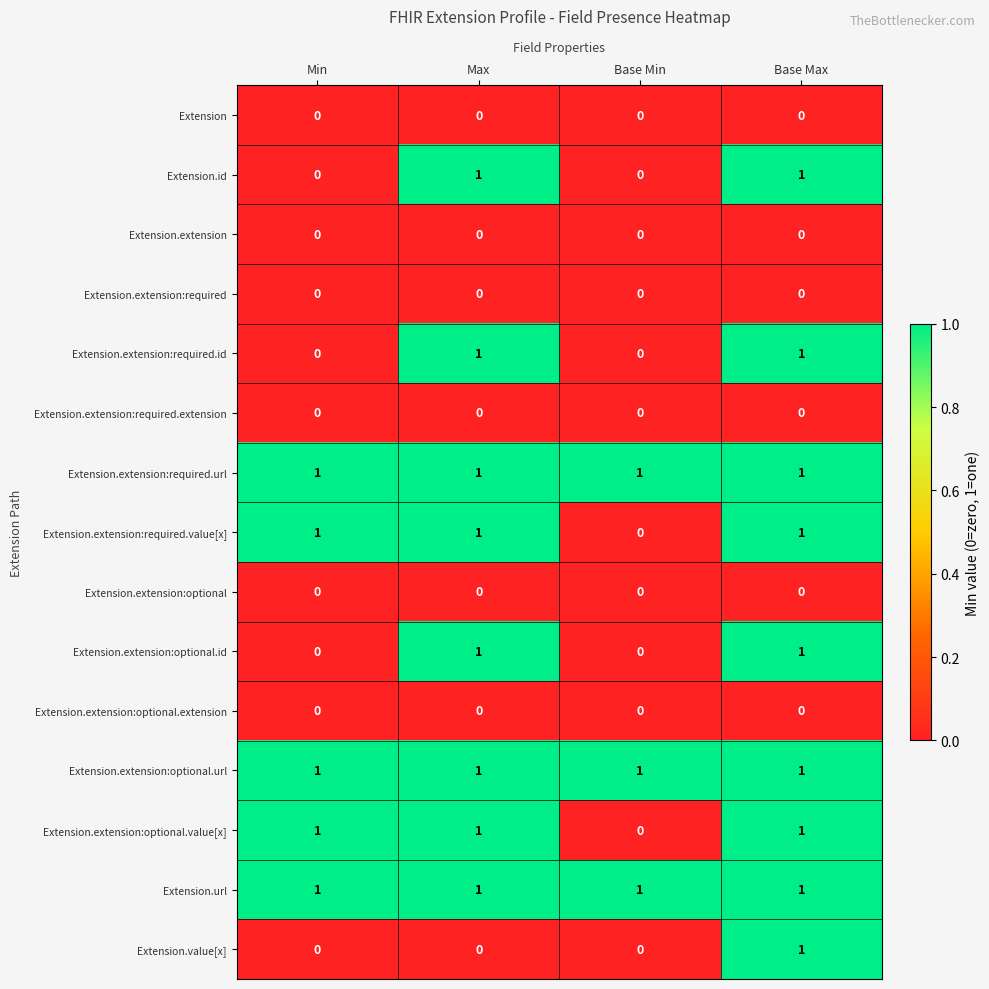

What is the total value across all series at Base Min?

3